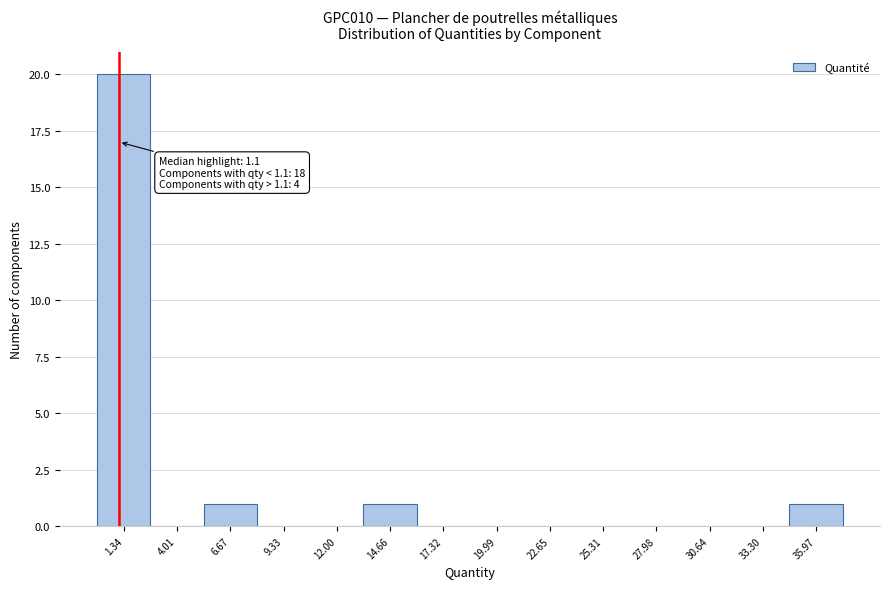

Over which range of the x-axis is the bar tallest?

0.0 to 2.5